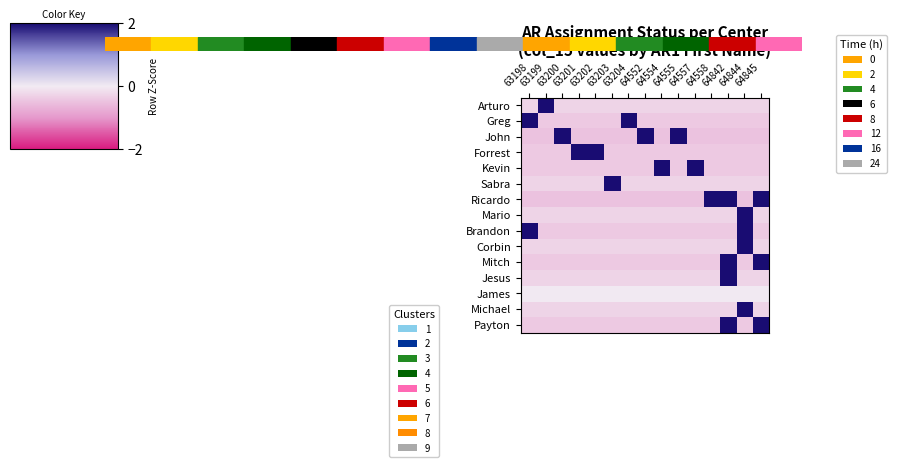

Which series changed the most between 64552 and 64844?

Mario